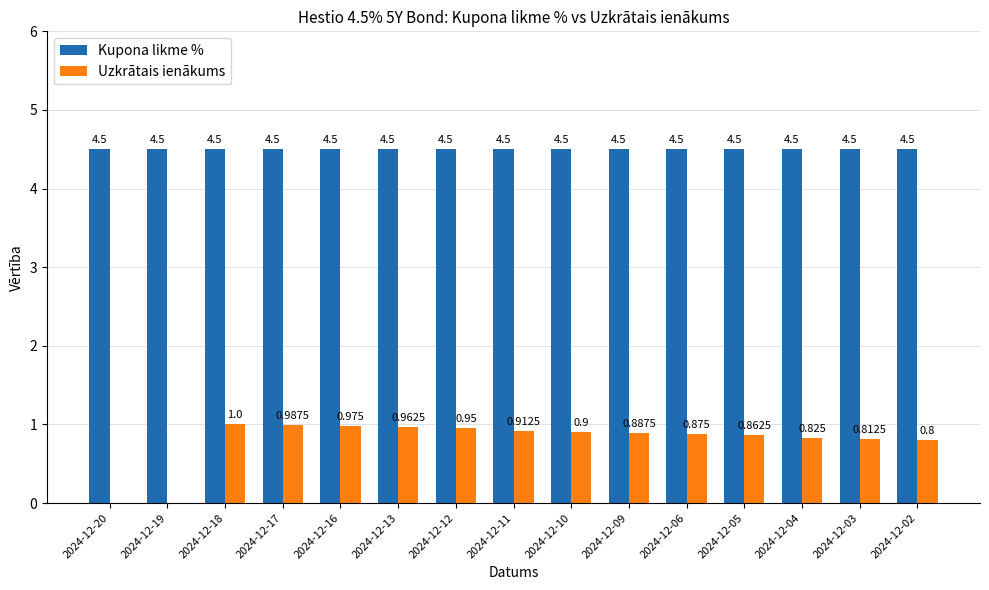

At how many categories does at least one series exceed 1?

15